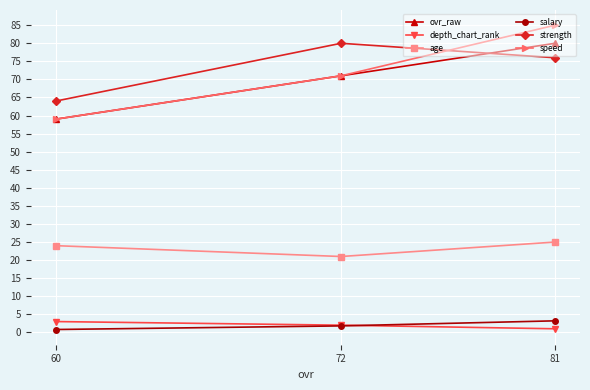

Is the value of speed at 72 greater than the value of ovr_raw at 81?

No